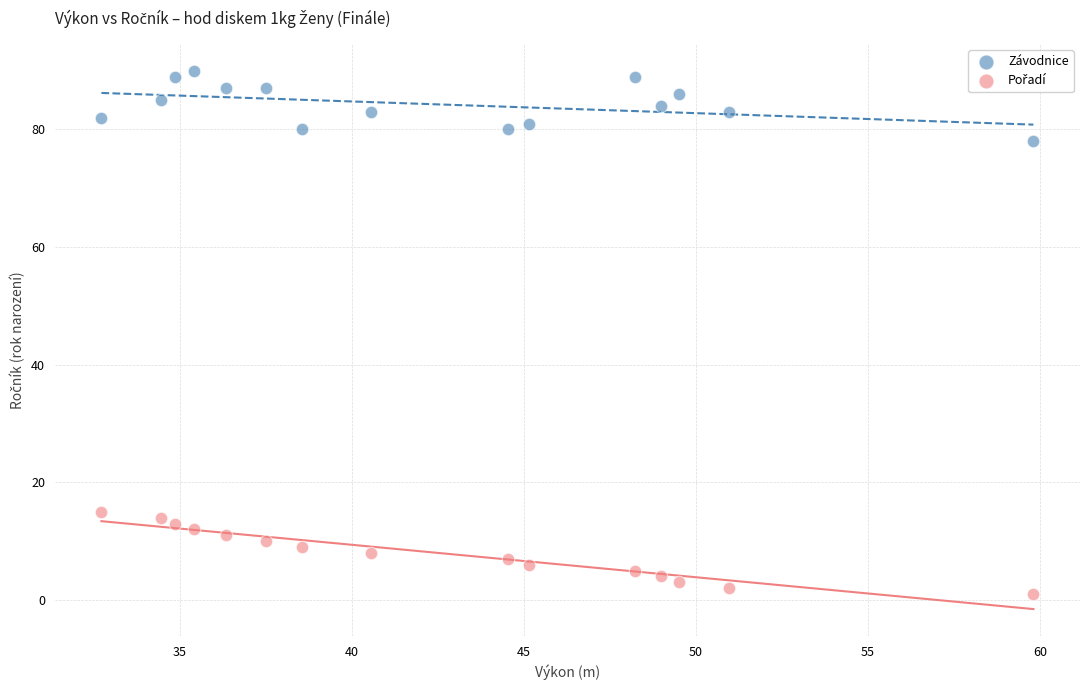

Across all data points, what is the range of Y values (max minus min)?

89